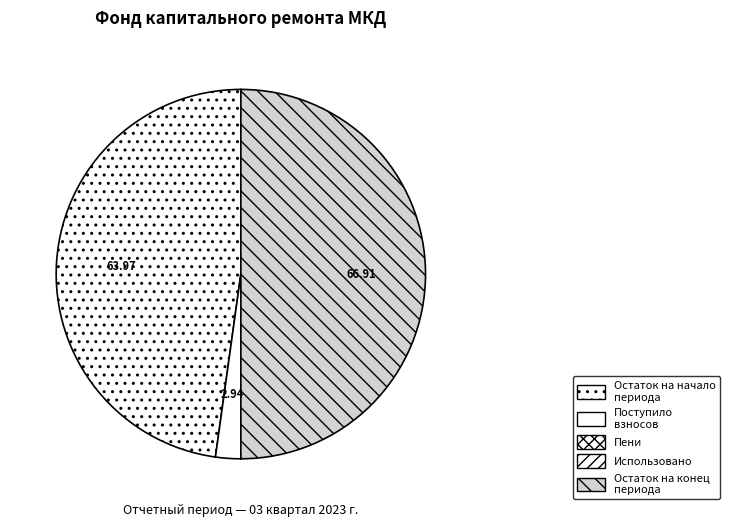

Count the number of slices in the pie.

5